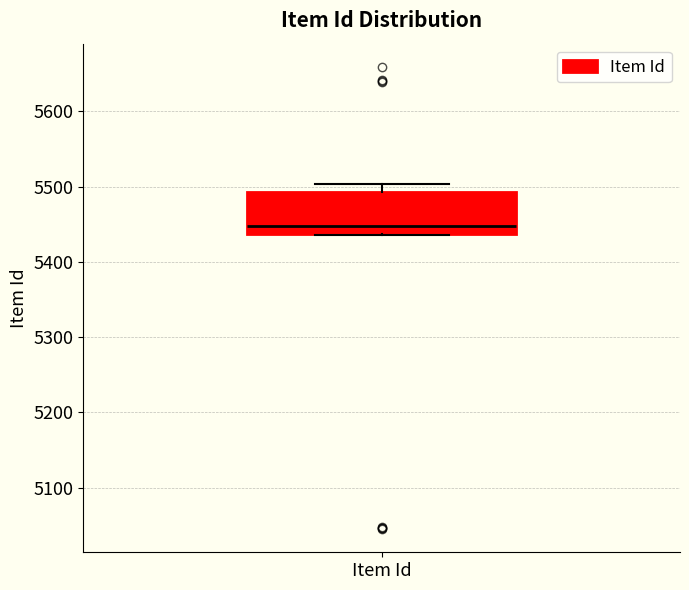

Read this box plot against the y-axis: the position of the median line, the range covered by the box, and the ends of both whiskers. The values are not printed on the chart, so give them approximately, as read against the axis.

median 5450, box 5440 to 5490, whiskers 5440 to 5500